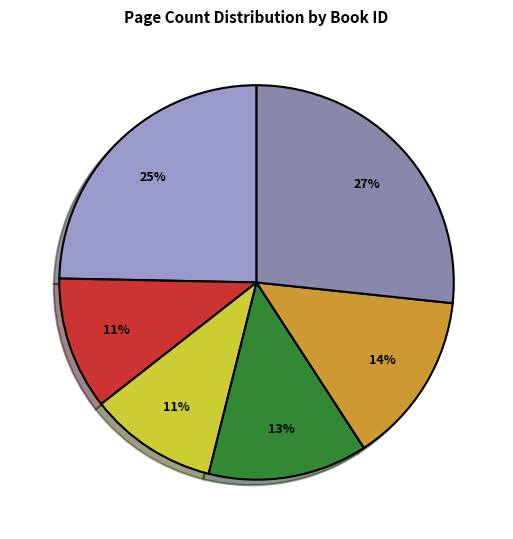

Is there a majority slice in this chart?

No